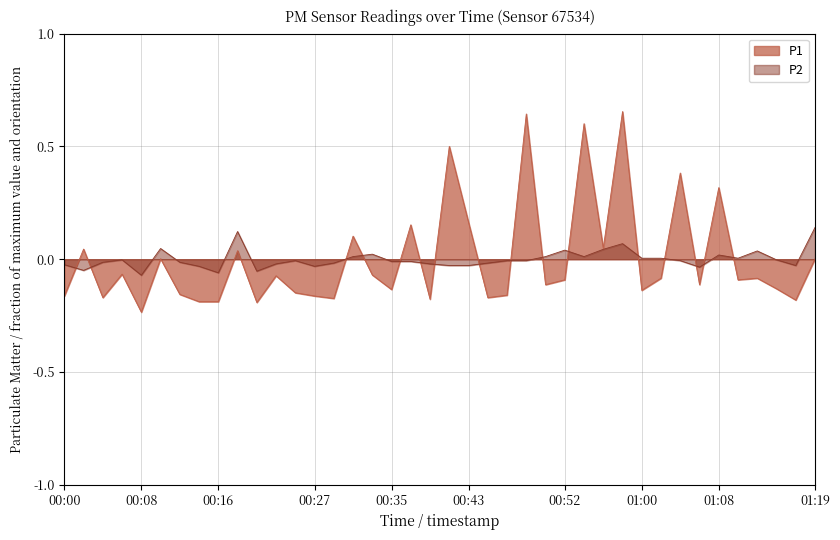

Between which two adjacent categories do P2 and P1 first intersect?

00:00 and 00:02